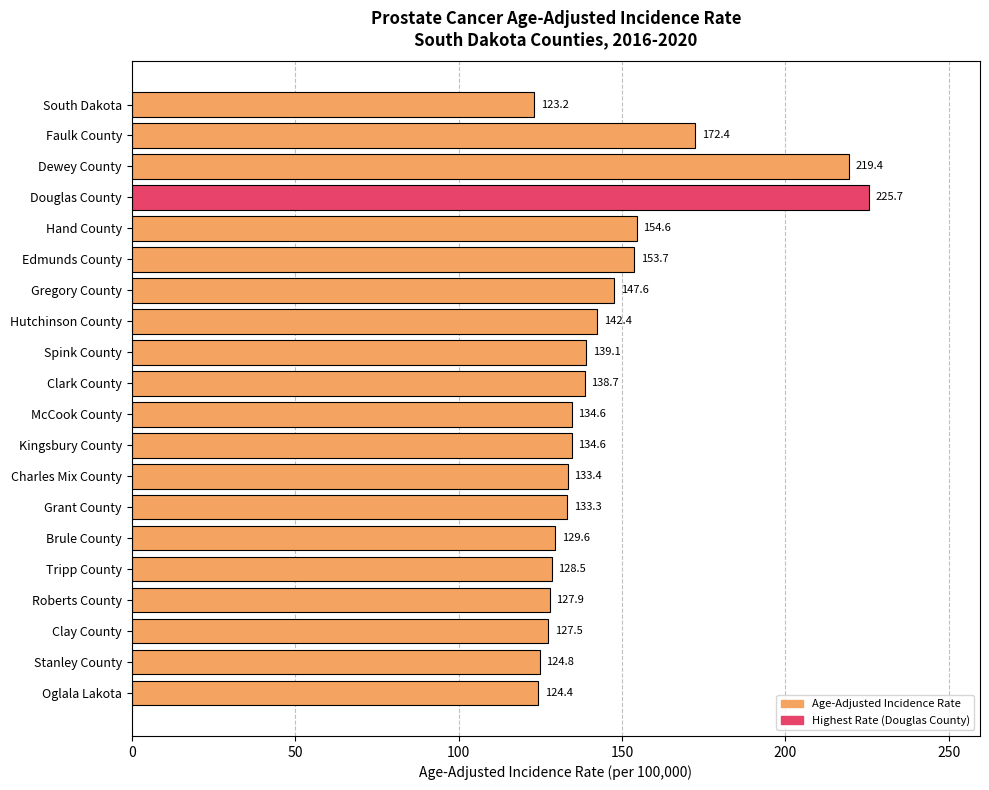

The chart shows a value of 88.5 at Edmunds County. True or false?

False